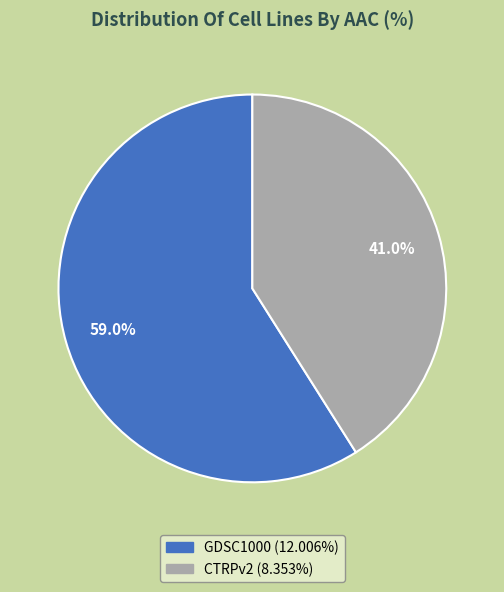

To the nearest percent, what is the average slice percentage?

50%